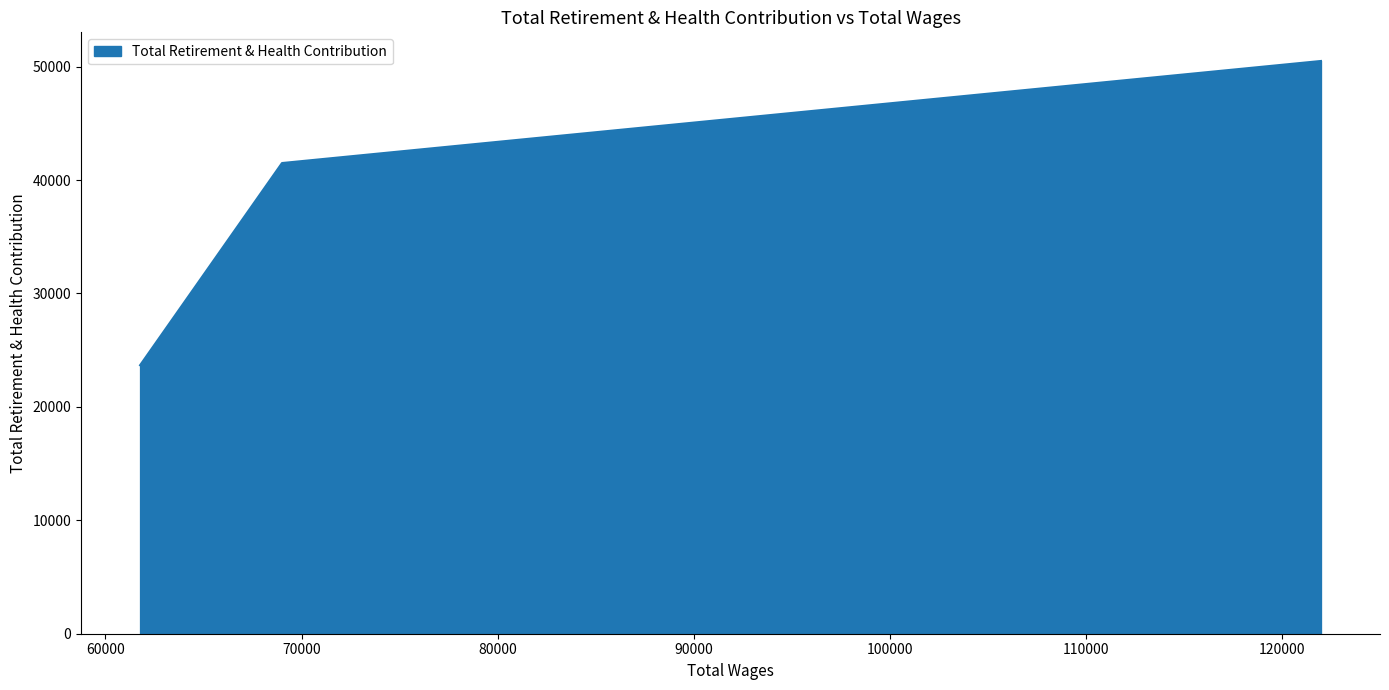

What is the smallest value displayed?

23671